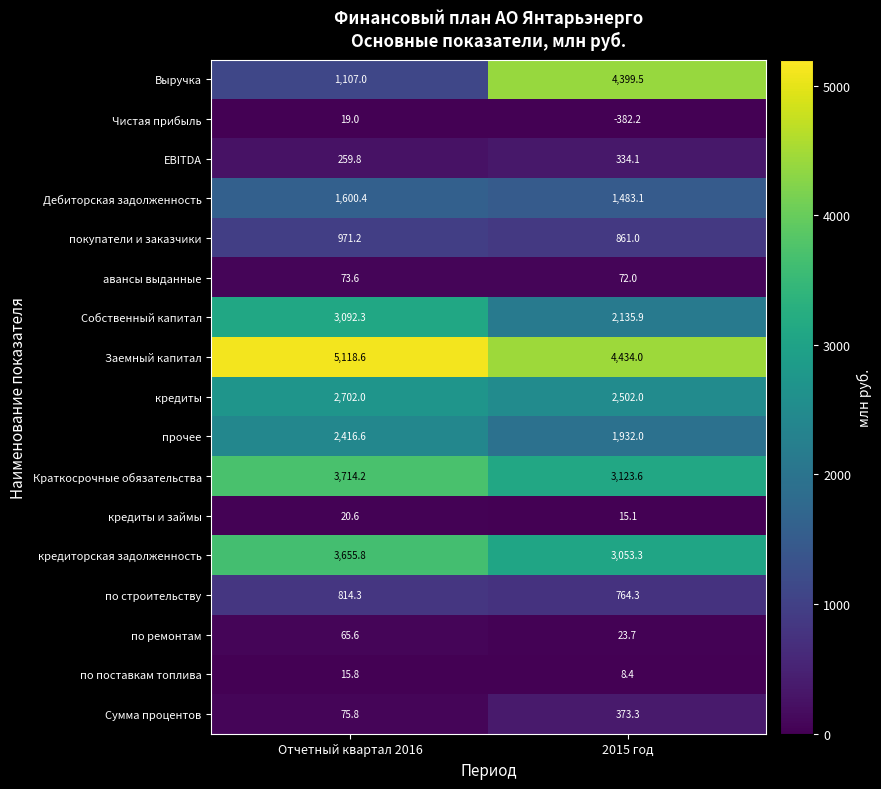

Read the Собственный капитал value at Отчетный квартал 2016.

3092.3